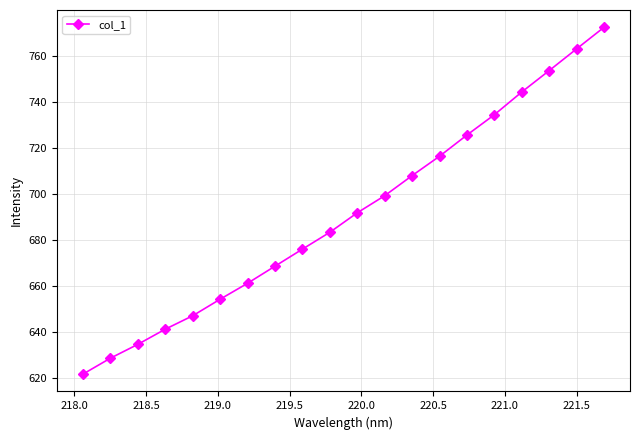

Count the number of categories in the chart.

20